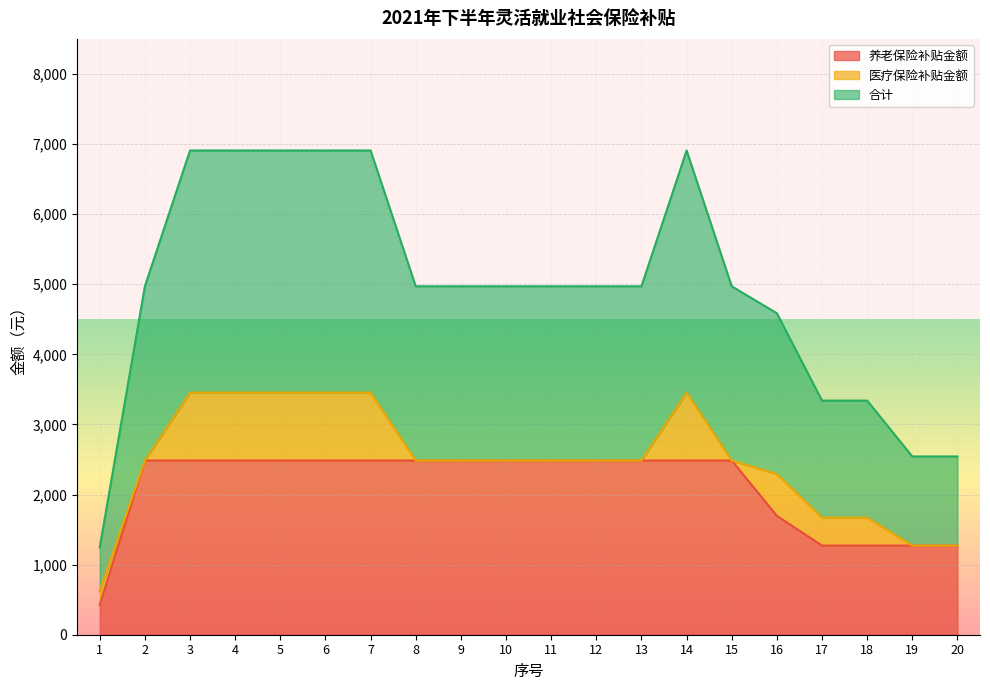

Which series has the widest spread of values?

合计